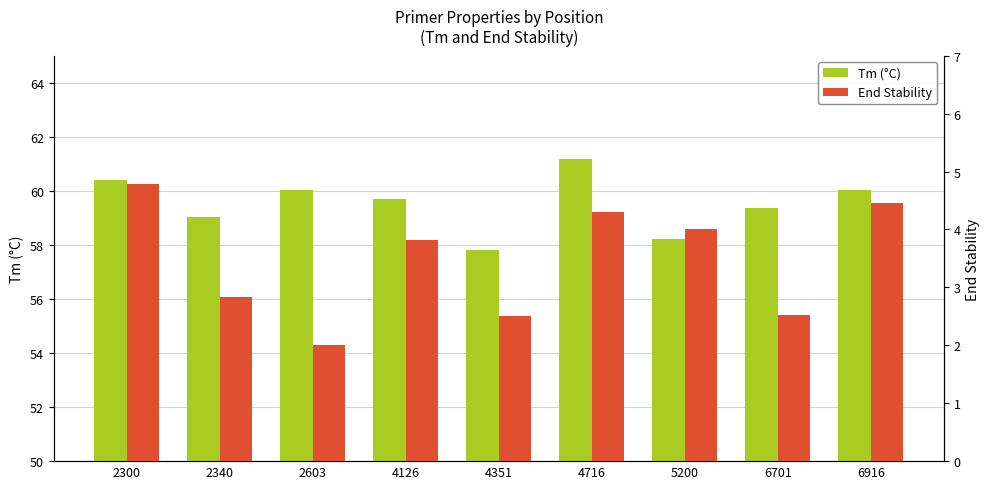

Between 4126 and 6916, which series saw the biggest shift?

End Stability